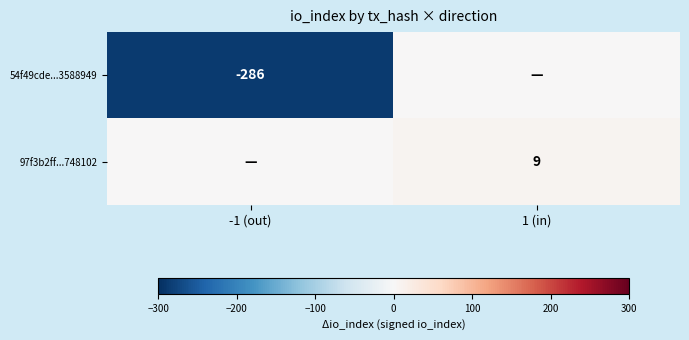

Is it true that 54f49cde...3588949 equals -88 at -1 (out)?

False